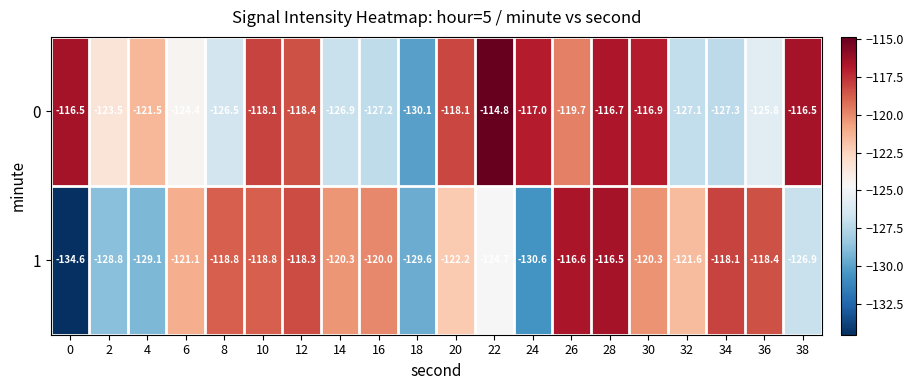

What is the spread (max minus min) of values at 24?

13.6